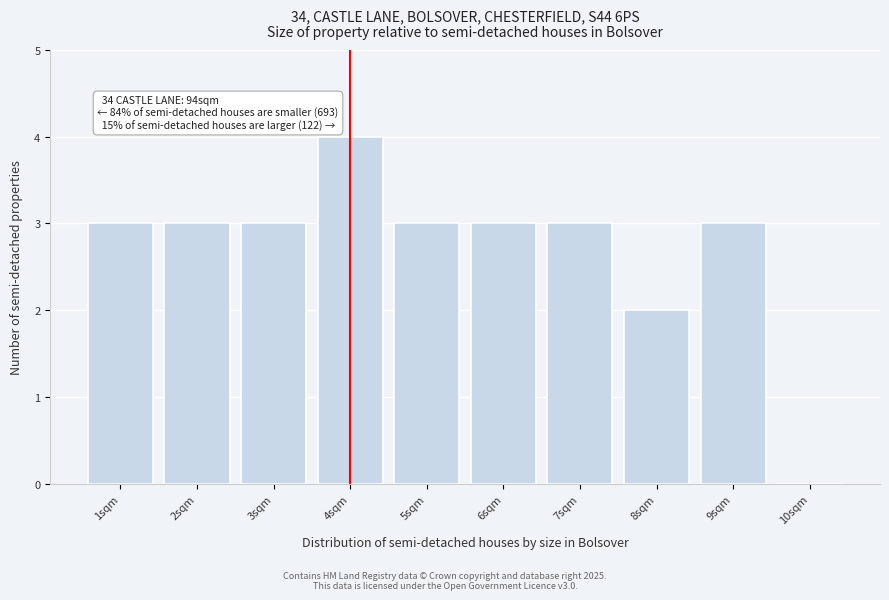

Reading left to right, what are all the values shown in this chart?

1sqm=3	2sqm=3	3sqm=3	4sqm=4	5sqm=3	6sqm=3	7sqm=3	8sqm=2	9sqm=3	10sqm=0